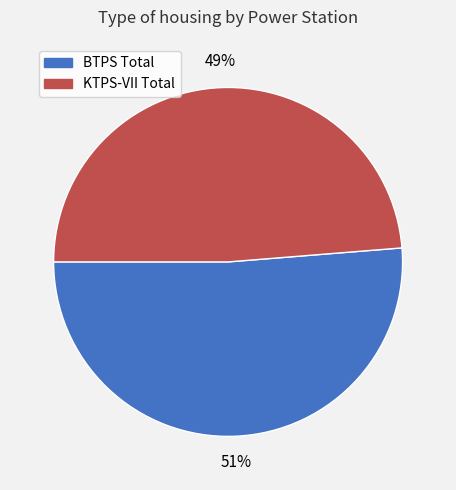

Which has a higher value, KTPS-VII Total or BTPS Total?

BTPS Total